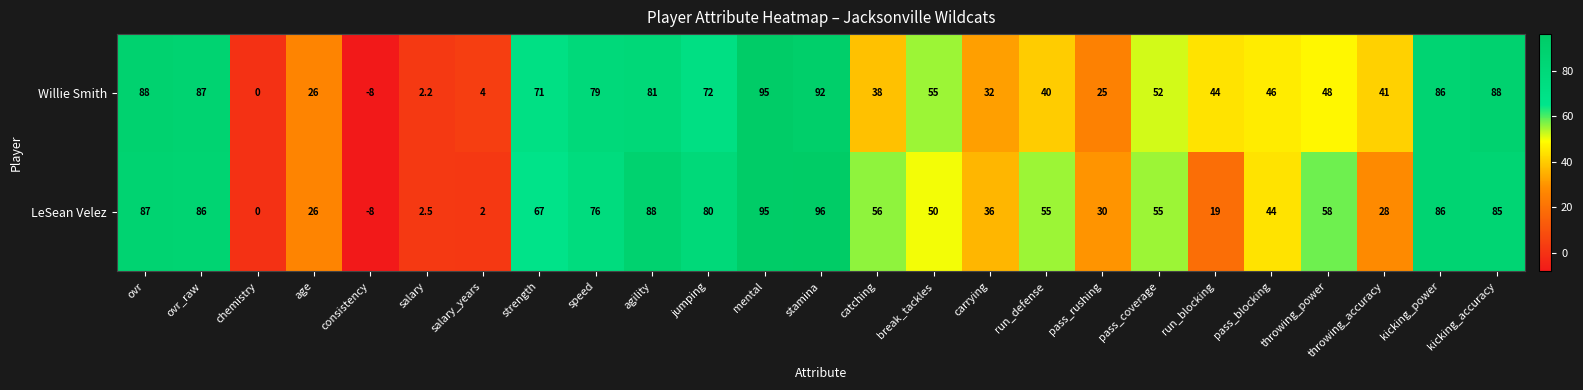

At which category is the sum across all series the highest?

mental